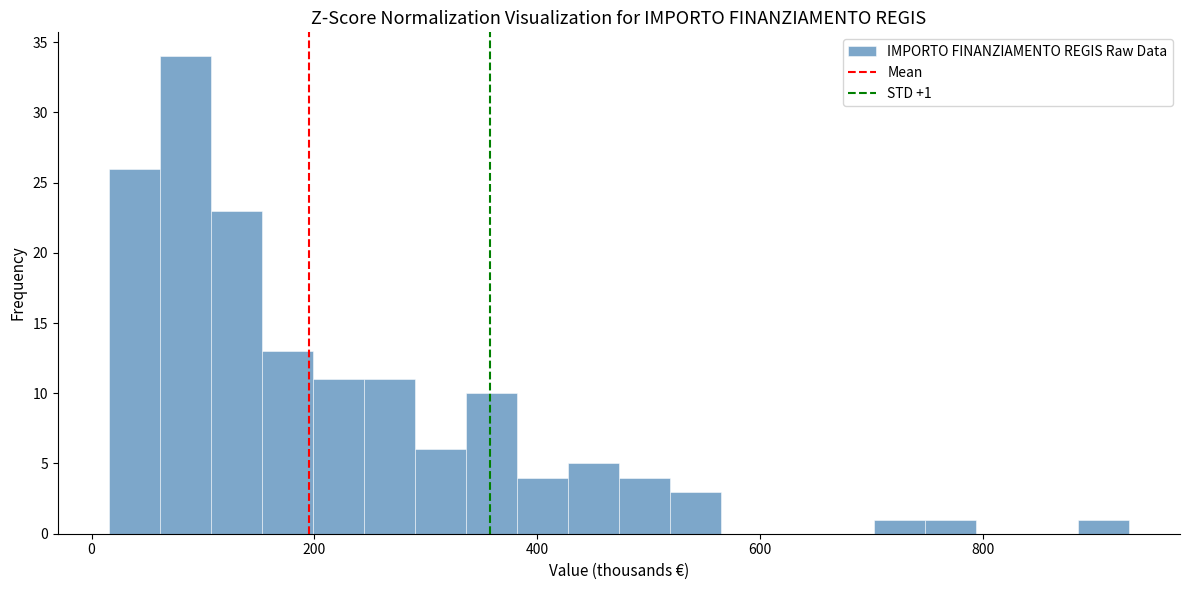

Around what value on the x-axis is the tallest bar? Give the approximate position of its centre, as read against the axis.

80